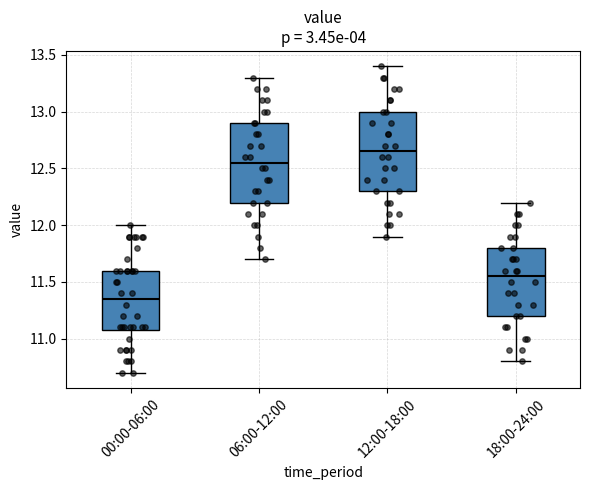

Reading left to right, read every box against the y-axis: the position of its median line, the range the box covers, and the ends of its whiskers. The values are not printed on the chart, so give them approximately, as read against the axis.

00:00-06:00: median 11.35, box 11.10 to 11.60, whiskers 10.70 to 12.00
06:00-12:00: median 12.55, box 12.20 to 12.90, whiskers 11.70 to 13.30
12:00-18:00: median 12.65, box 12.30 to 13.00, whiskers 11.90 to 13.40
18:00-24:00: median 11.55, box 11.20 to 11.80, whiskers 10.80 to 12.20